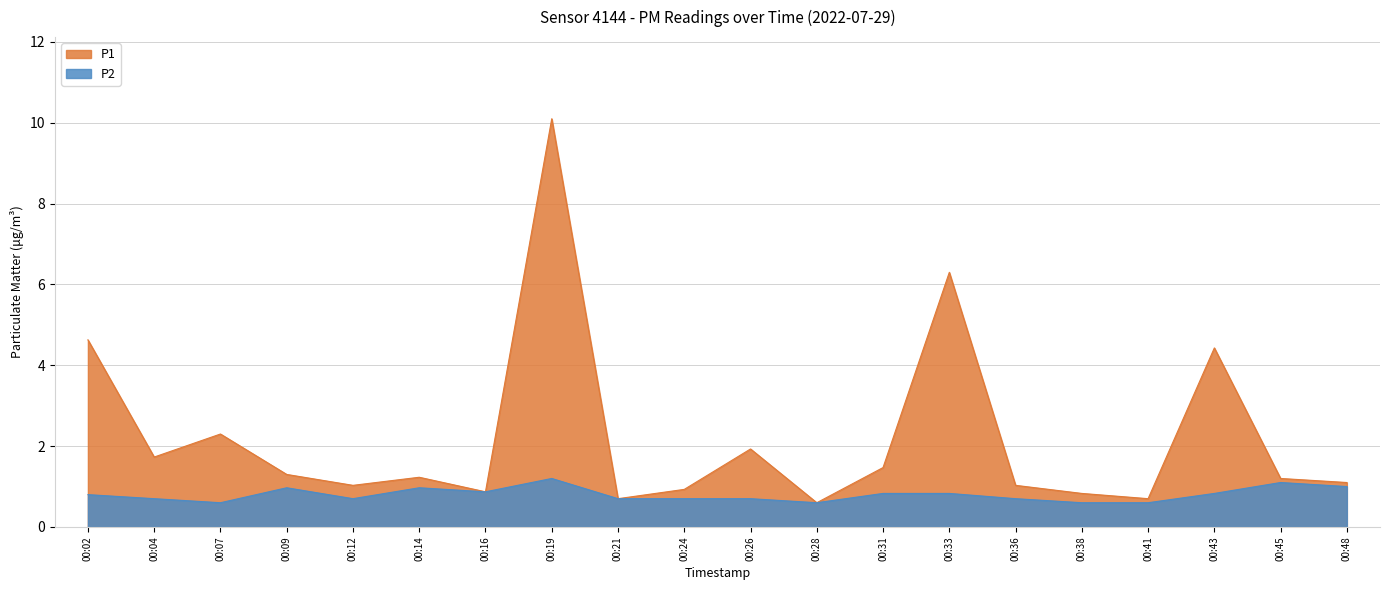

What is the difference between the maximum and second lowest values in the P1 series?

9.4